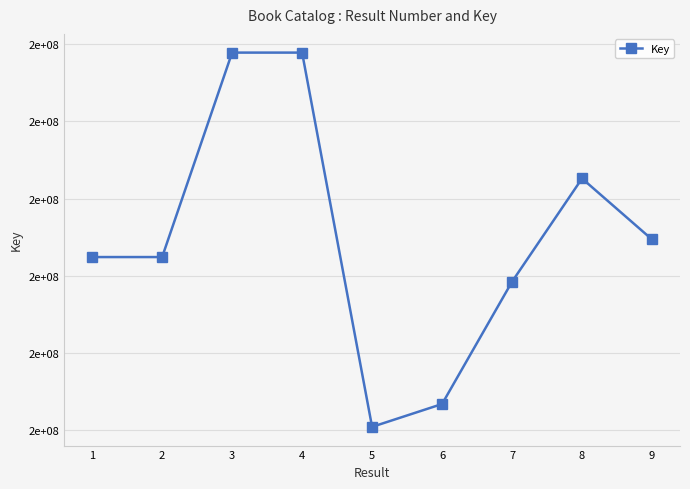

Reading left to right, extract all data points from this chart.

1=199454039	2=199453984	3=215335822	4=215335863	5=186262806	6=188037766	7=197539802	8=205557488	9=200820109